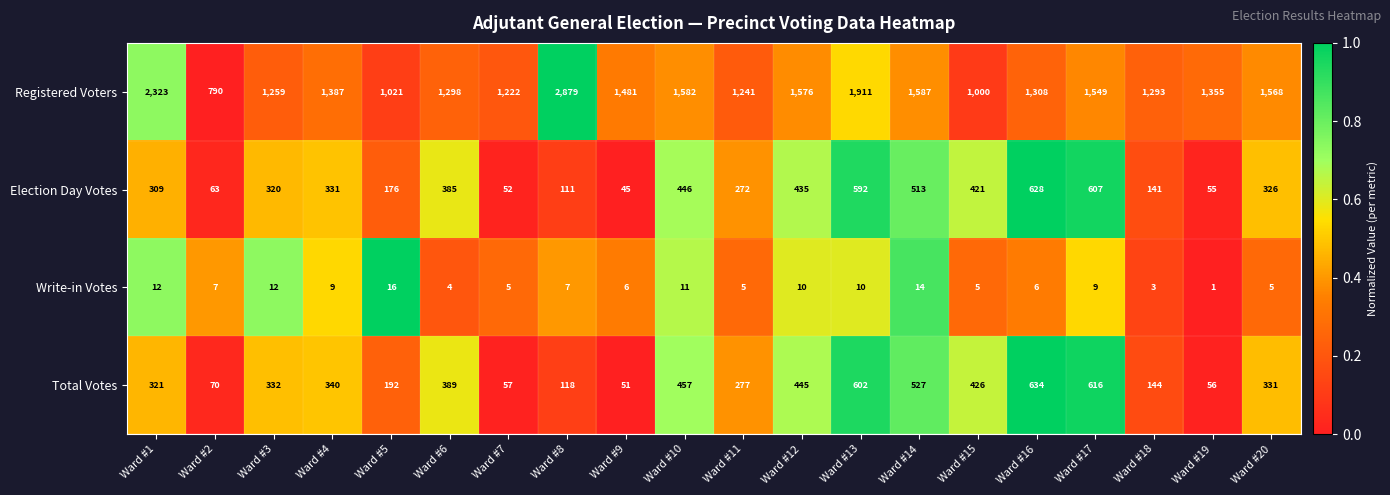

At which category does the chart reach its minimum across all series?

Ward #19